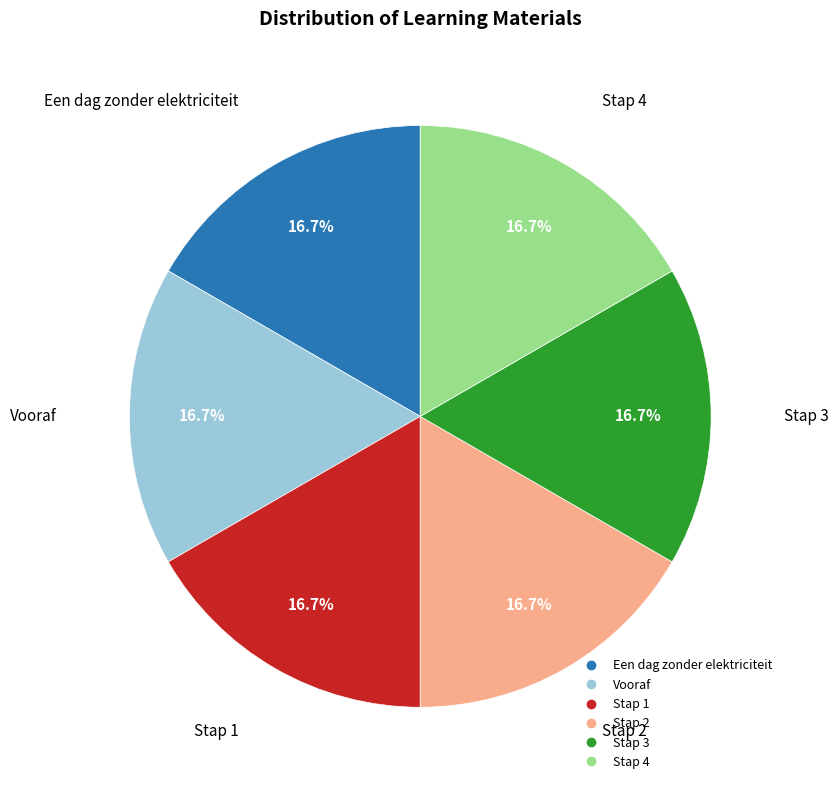

Approximately how many times larger is the value at Stap 2 compared to Stap 1?

1.0